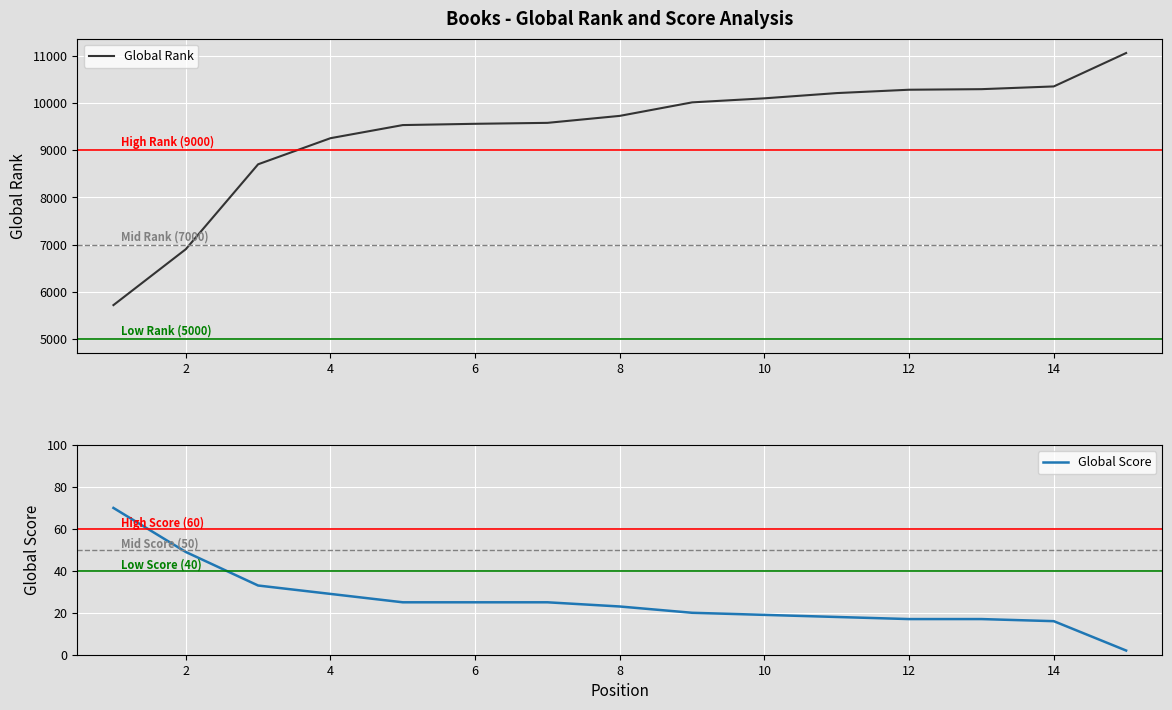

List the series in order of their peak value, lowest first.

Global Score, Global Rank